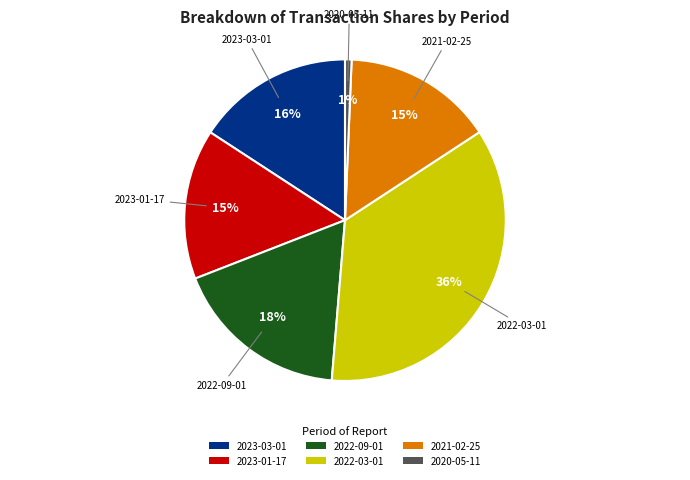

To the nearest percent, what portion does 2023-01-17 represent?

15%